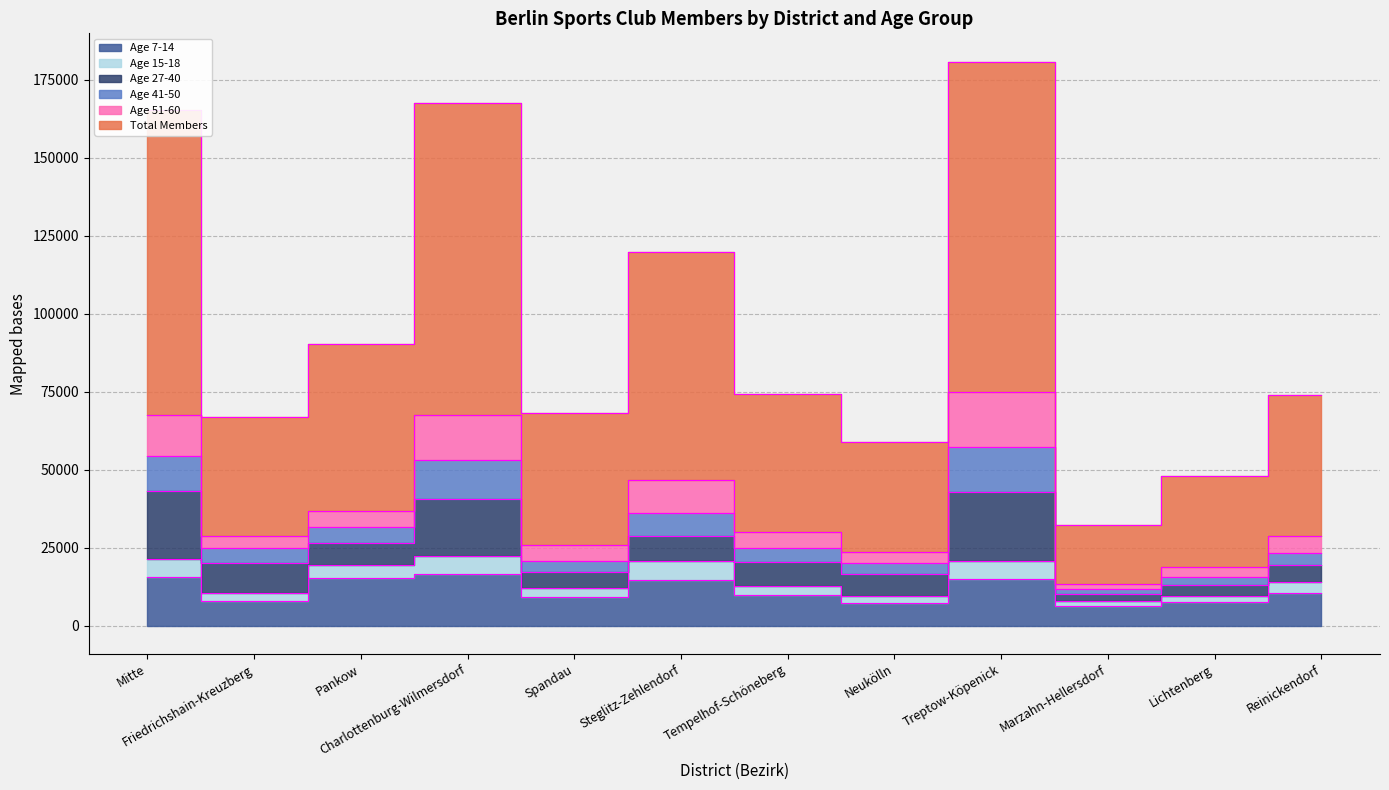

What is the sum of the Total Members values at Treptow-Köpenick and Mitte?

346057